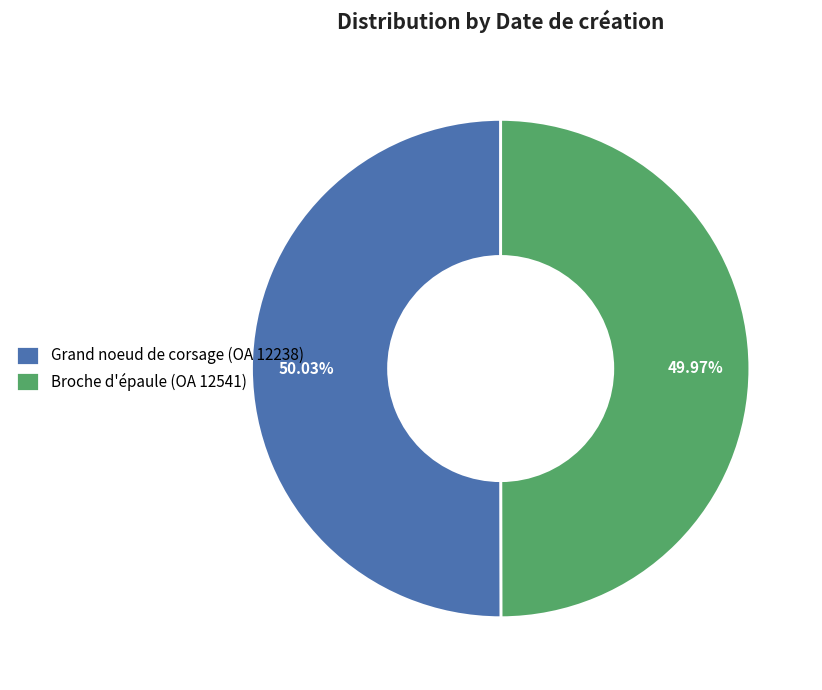

What is the ratio of the value at Grand noeud de corsage (OA 12238) to the value at Broche d'épaule (OA 12541)?

1.0